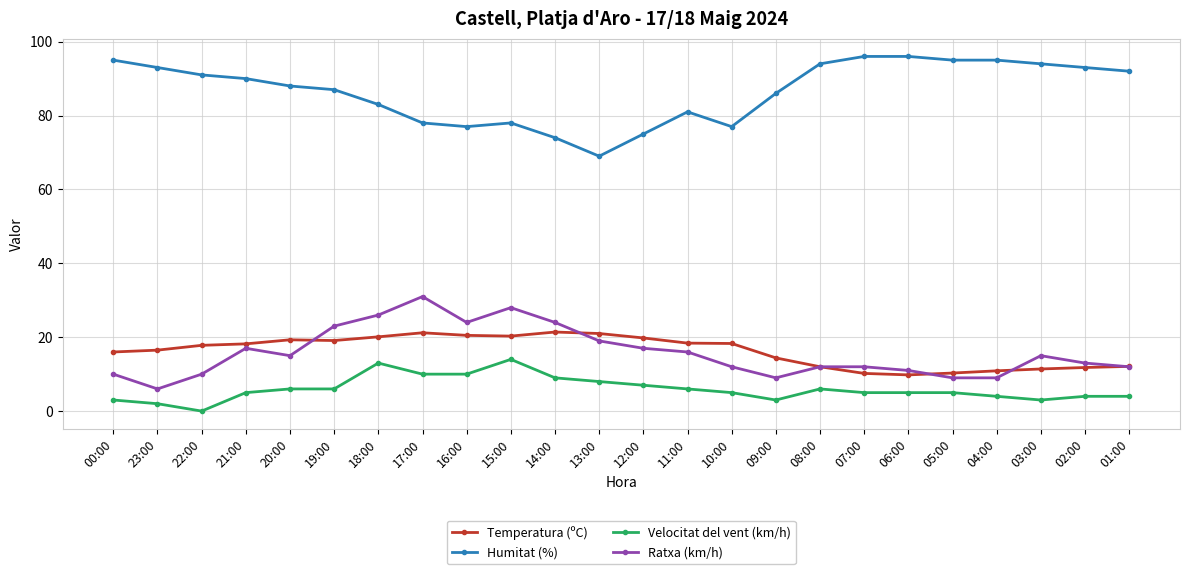

Between 10:00 and 06:00, which series saw the biggest shift?

Humitat (%)